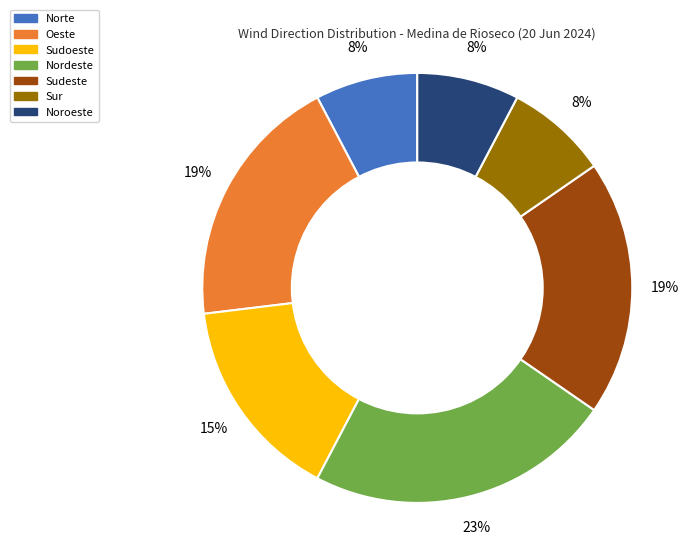

Count the number of slices in the pie.

7